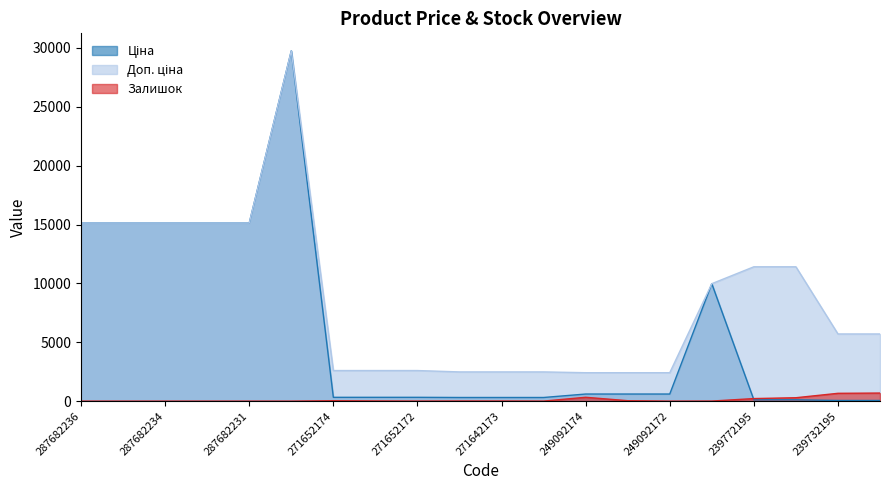

What is the label of the 17th point from the right?

287682233